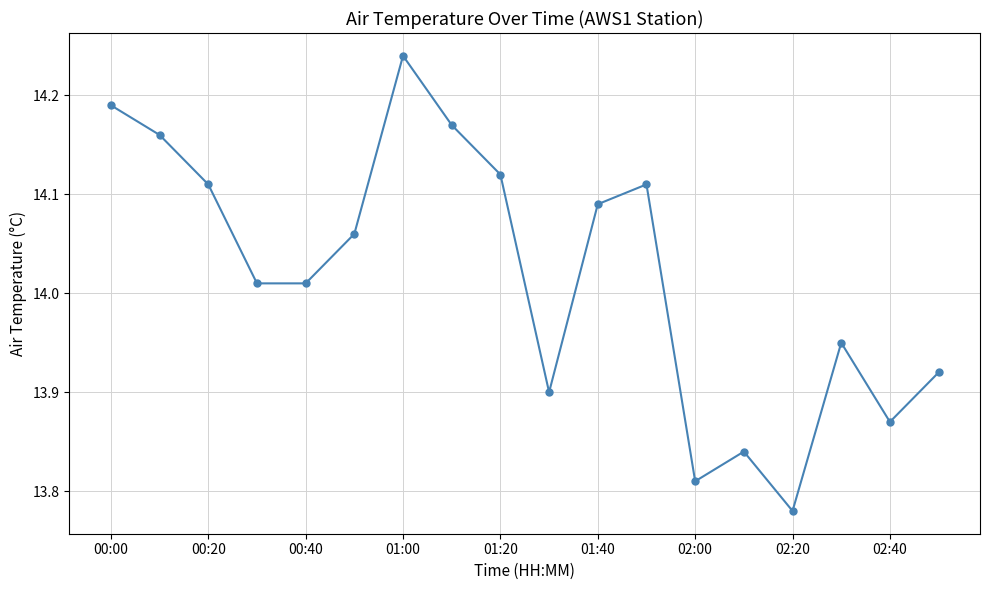

How many interior local peaks (higher than both neighbors) does the data have?

4